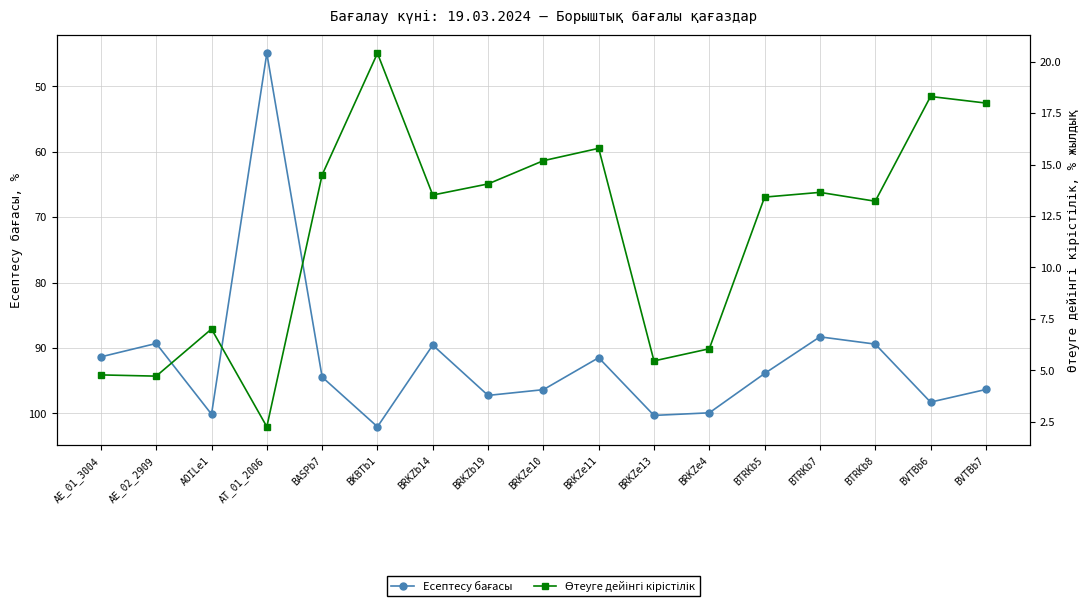

Reading left to right, transcribe all the data shown in this chart.

Есептесу бағасы: 91.4	89.3	100.1	44.9	94.4	102.0	89.6	97.2	96.4	91.5	100.3	99.9	93.9	88.3	89.4	98.3	96.3
Өтеуге дейінгі кірістілік: 4.8	4.7	7.0	2.3	14.5	20.4	13.5	14.1	15.2	15.8	5.5	6.0	13.4	13.7	13.2	18.3	18.0